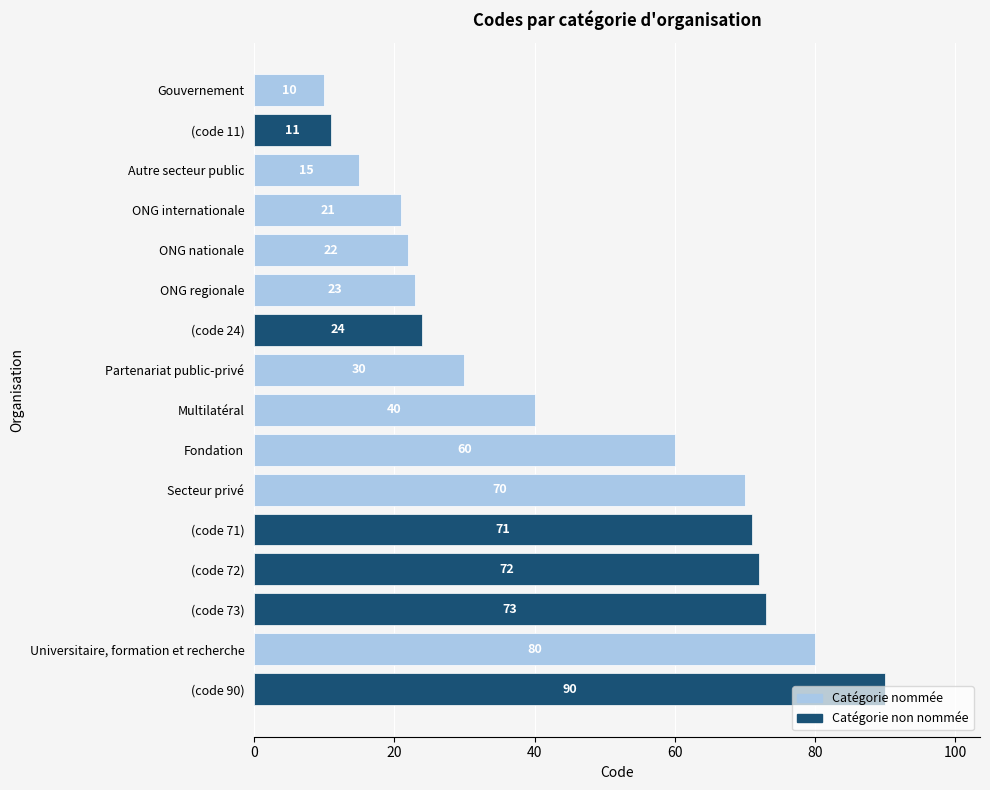

Approximately how many times larger is the value at (code 71) compared to ONG regionale?

3.1